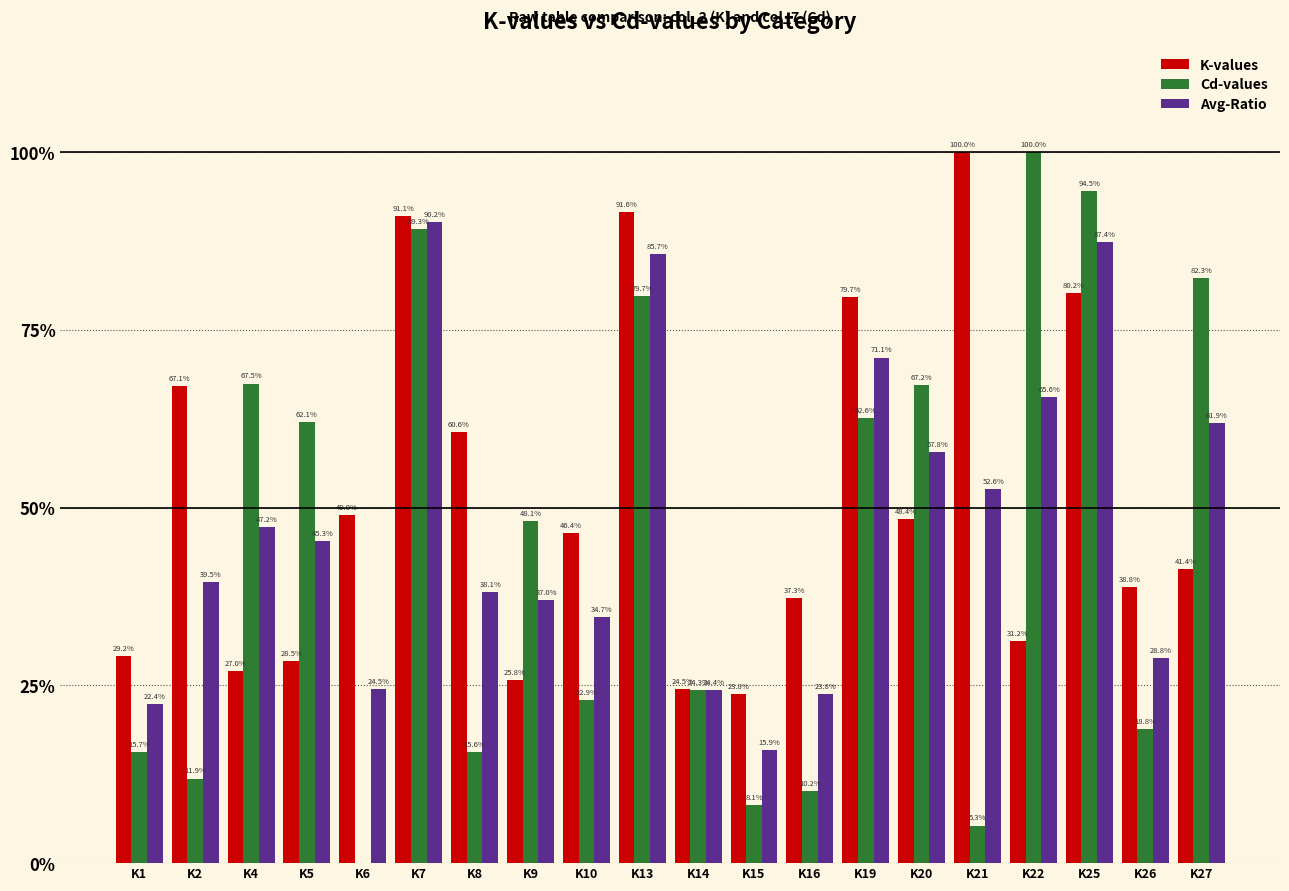

What is the maximum value shown in the chart?

100.0